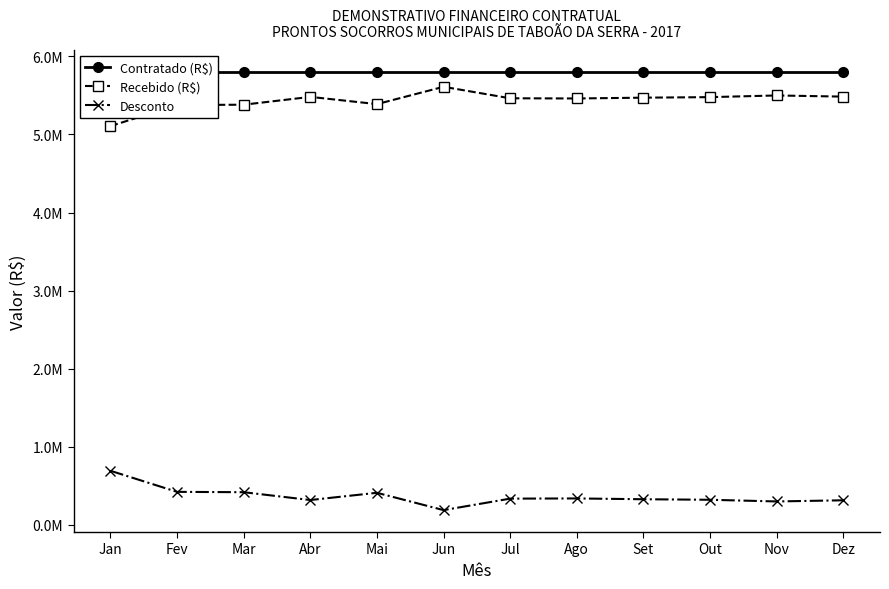

Is it true that Desconto equals 99563.1 at Mar?

False